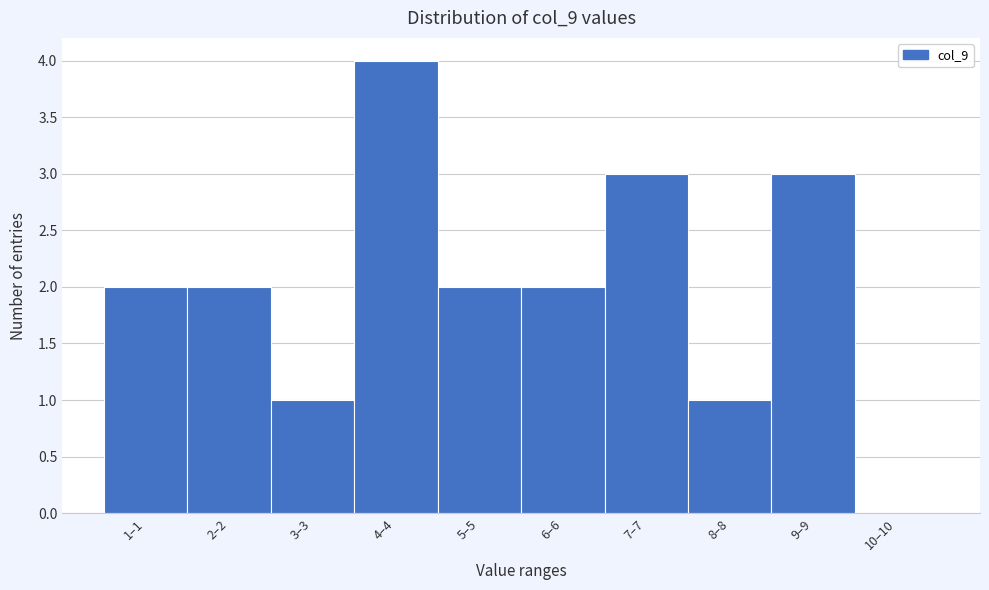

Reading left to right, transcribe all the data shown in this chart.

1–1=2	2–2=2	3–3=1	4–4=4	5–5=2	6–6=2	7–7=3	8–8=1	9–9=3	10–10=0